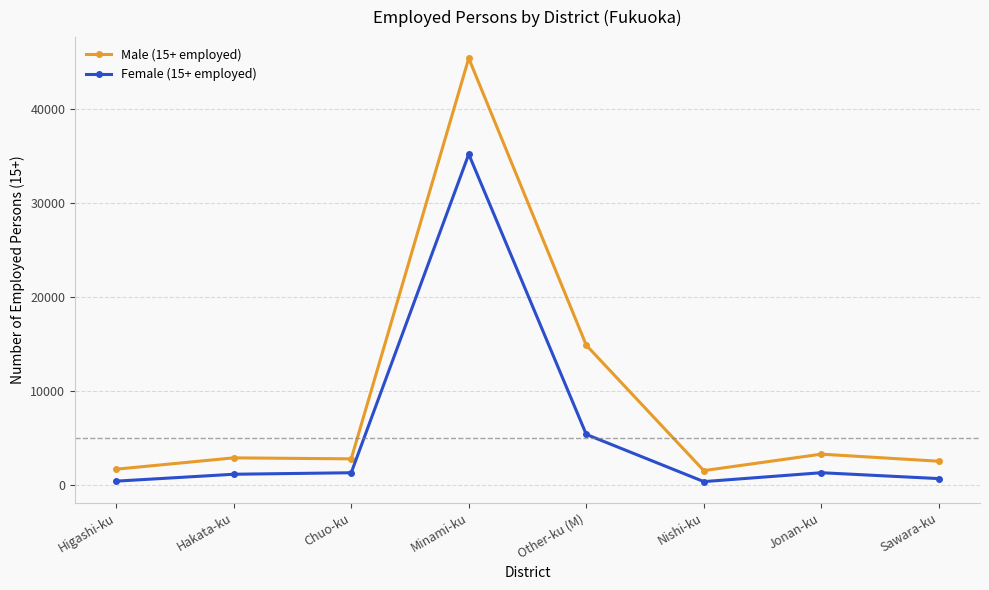

What is the label of the 8th point from the right?

Higashi-ku